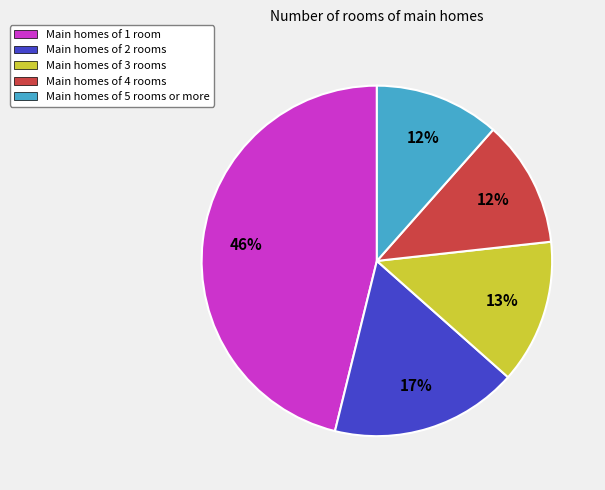

To the nearest percent, what percentage of the pie is Main homes of 3 rooms?

13%